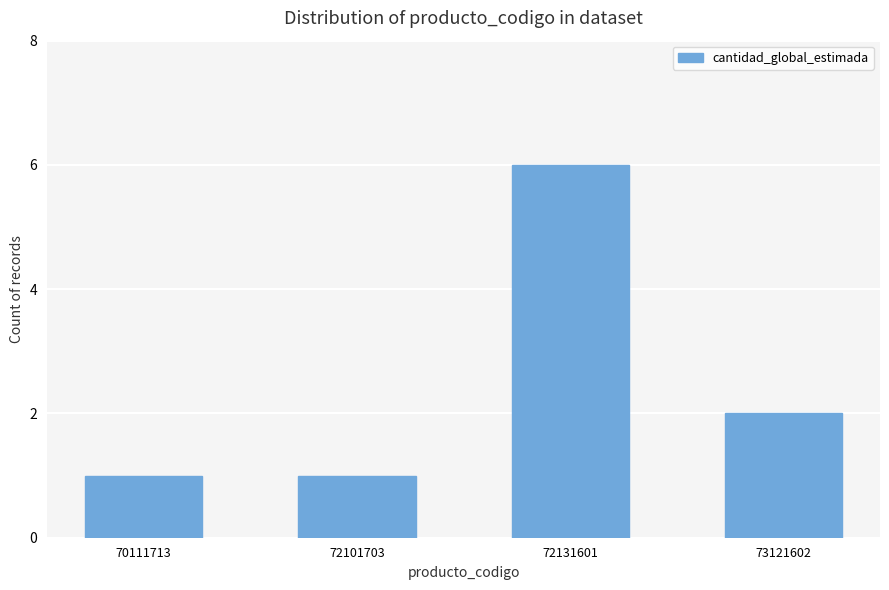

What is the maximum value shown in the chart?

6